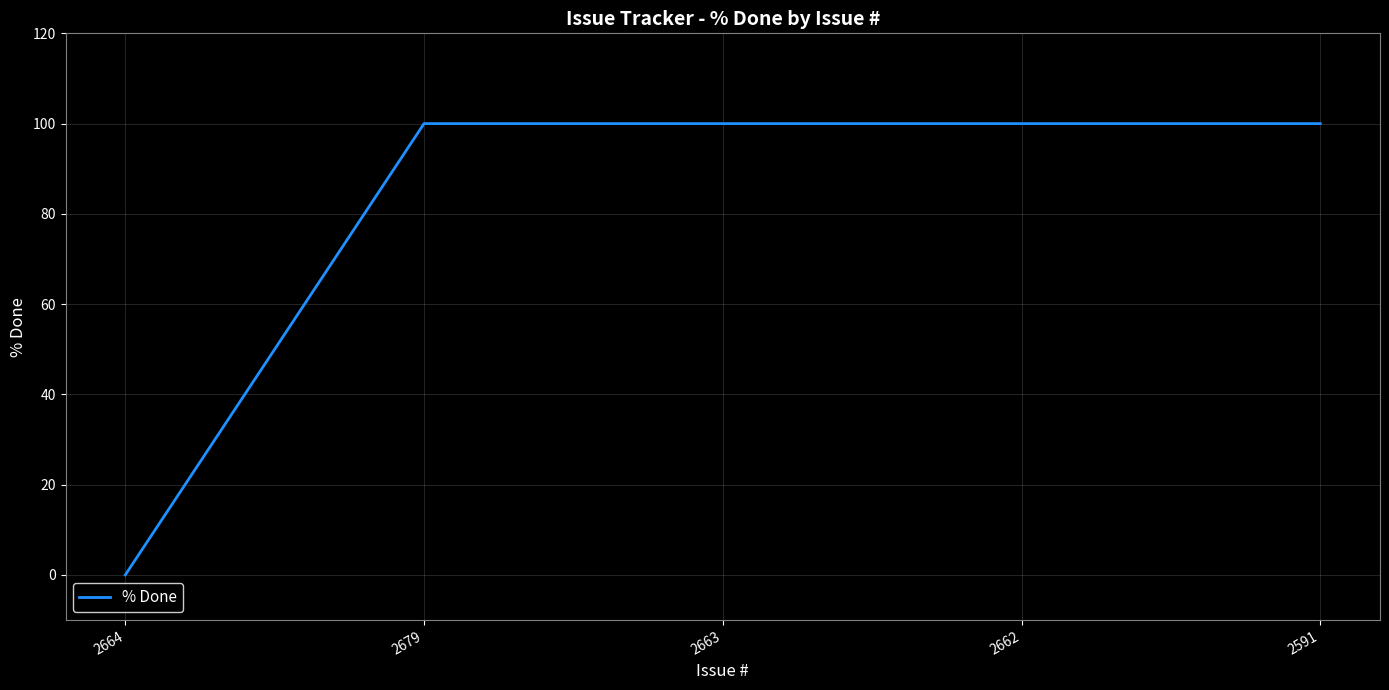

Approximately how many times larger is the value at 2591 compared to 2662?

1.0